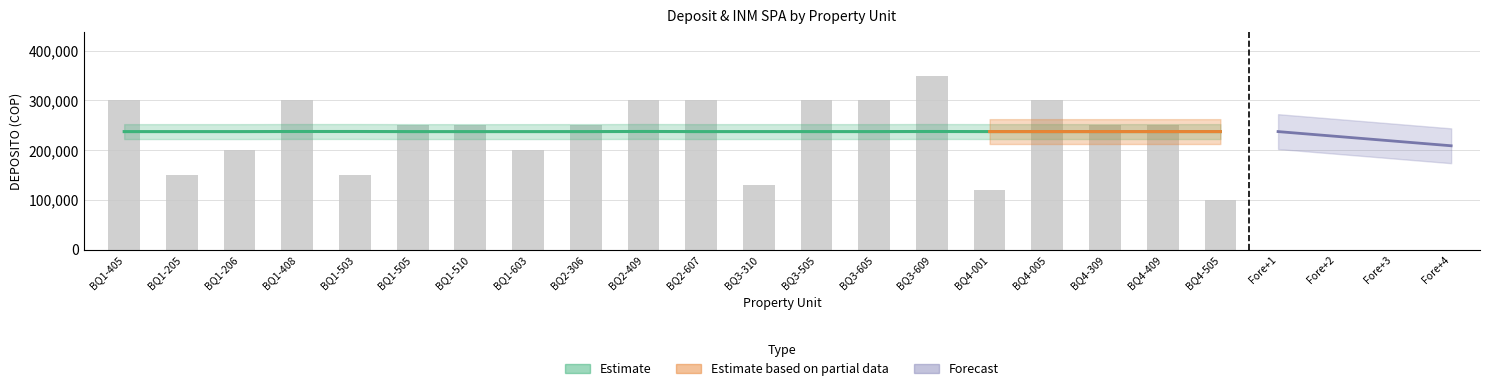

Which series changed the most between BQ4-001 and BQ4-309?

DEPOSITO